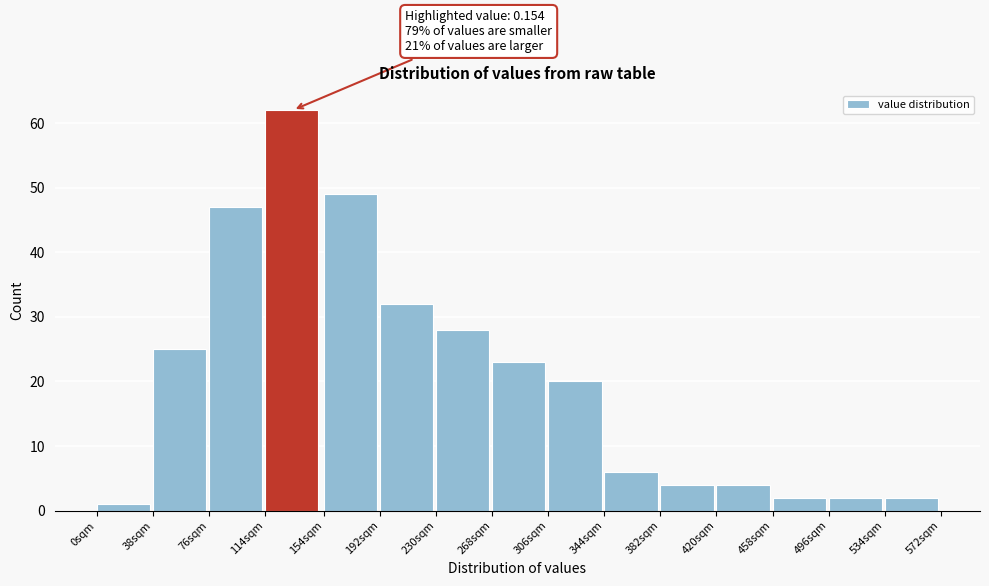

Reading left to right, what are all the values shown in this chart?

0sqm=1	38sqm=25	76sqm=47	114sqm=62	154sqm=49	192sqm=32	230sqm=28	268sqm=23	306sqm=20	344sqm=6	382sqm=4	420sqm=4	458sqm=2	496sqm=2	534sqm=2